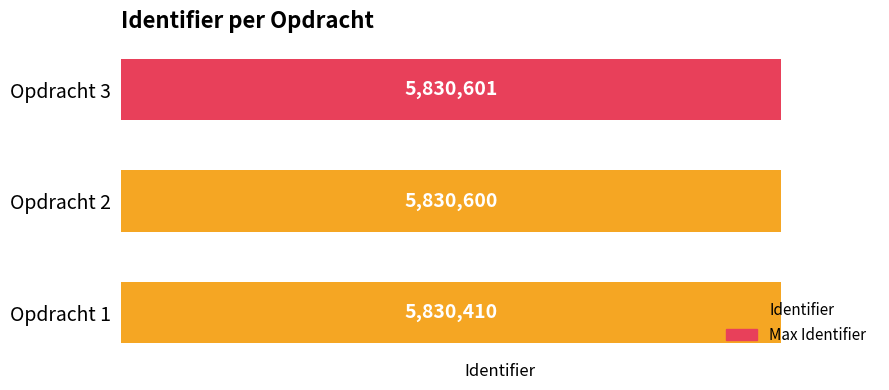

True or false: the data shows 2451307 at Opdracht 2.

False